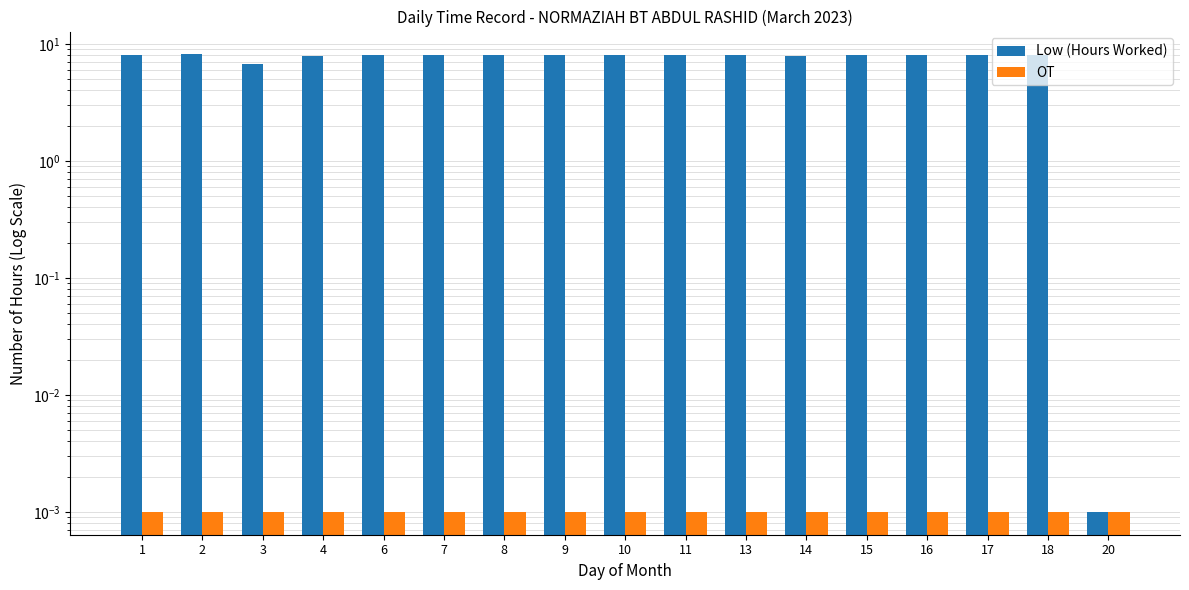

How many groups of bars are there?

17